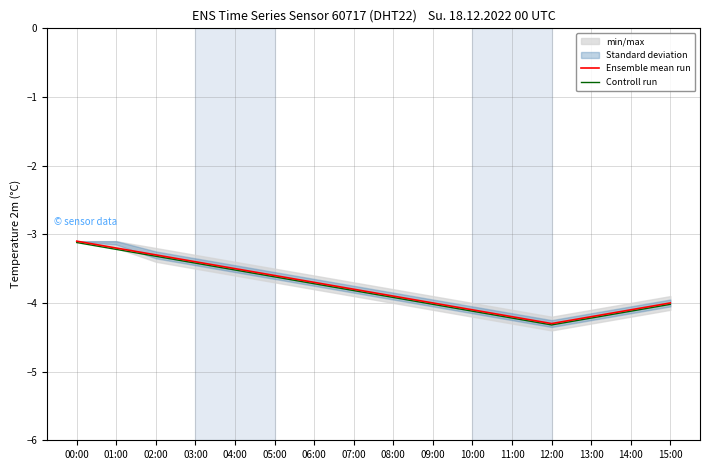

What is the greatest value displayed?

-3.1